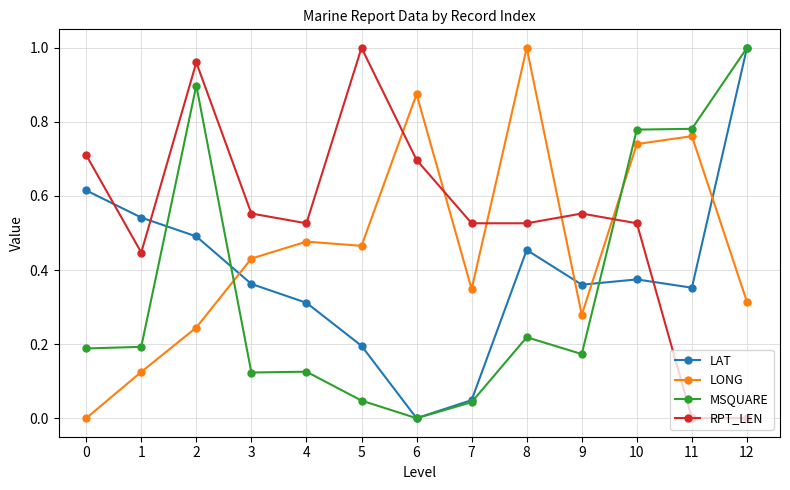

List the series in order of their overall mean, lowest first.

MSQUARE, LAT, LONG, RPT_LEN